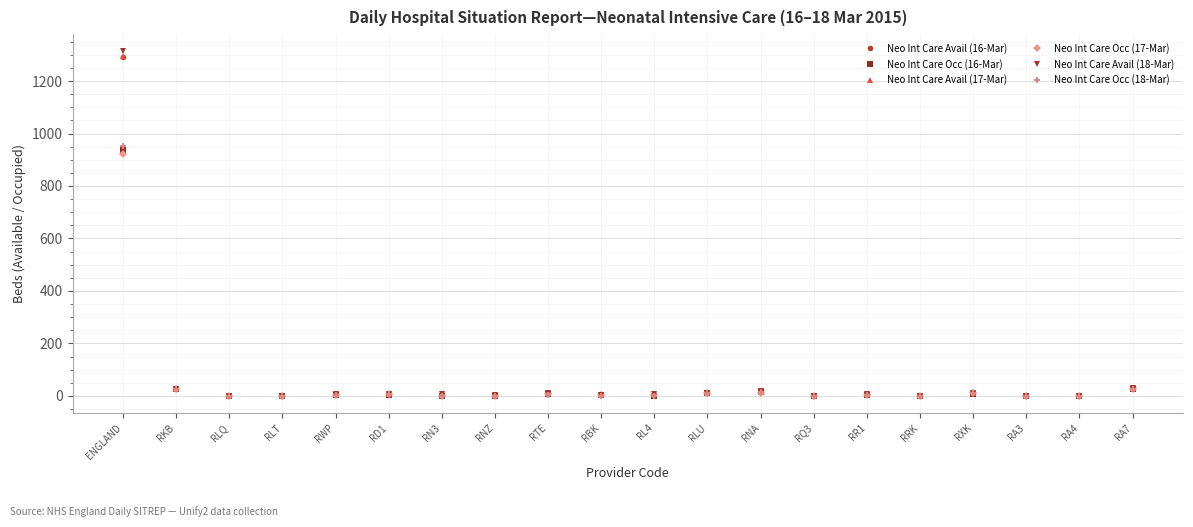

True or false: Neo Int Care Avail (17-Mar) has more than 0 points higher than both neighbors.

True